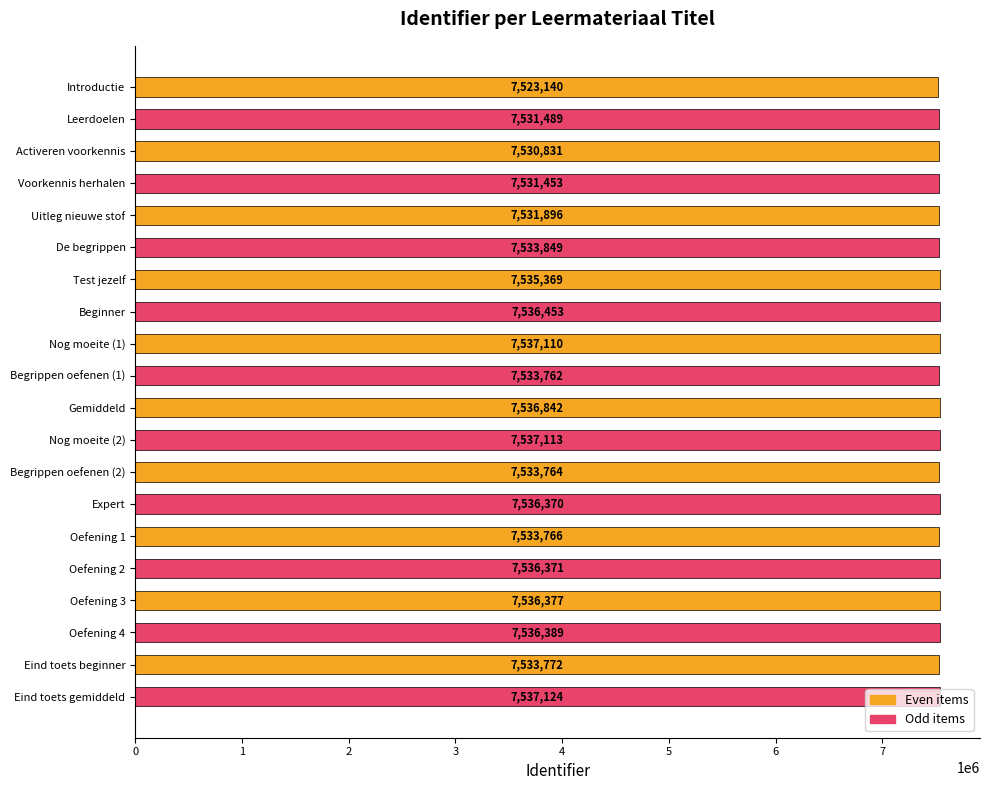

Where is the data nearest to the value 7530132?

Activeren voorkennis